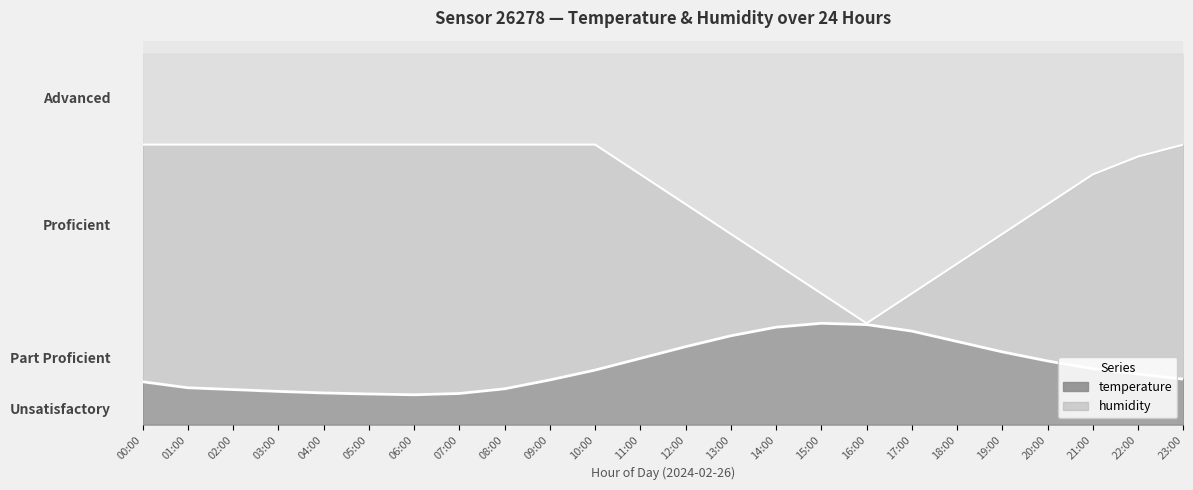

List the series in order of their peak value, highest first.

humidity, temperature